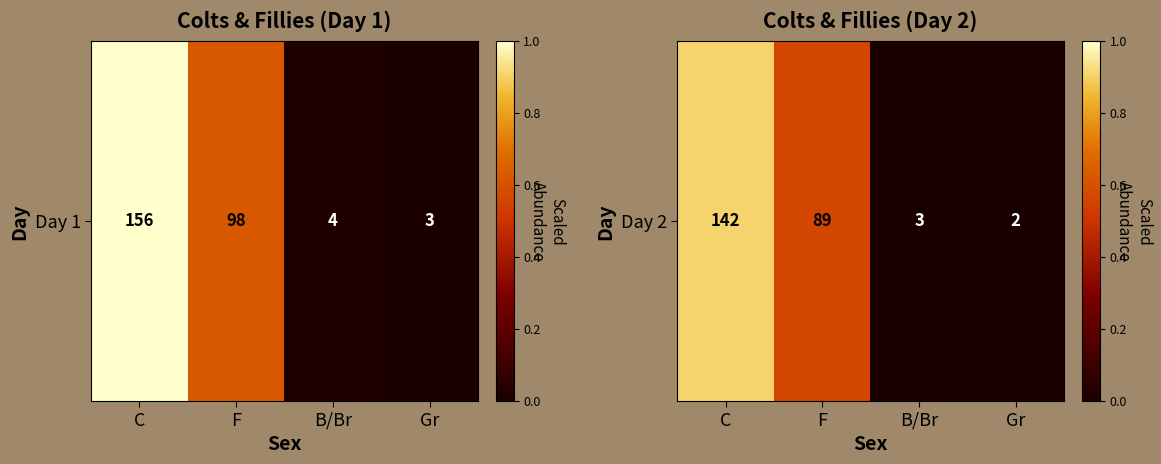

The value at C is 0.9. True or false?

True